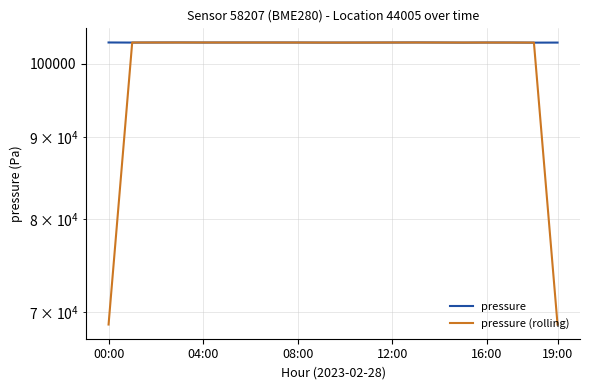

True or false: pressure has a value of 58172.4 at 08:00.

False